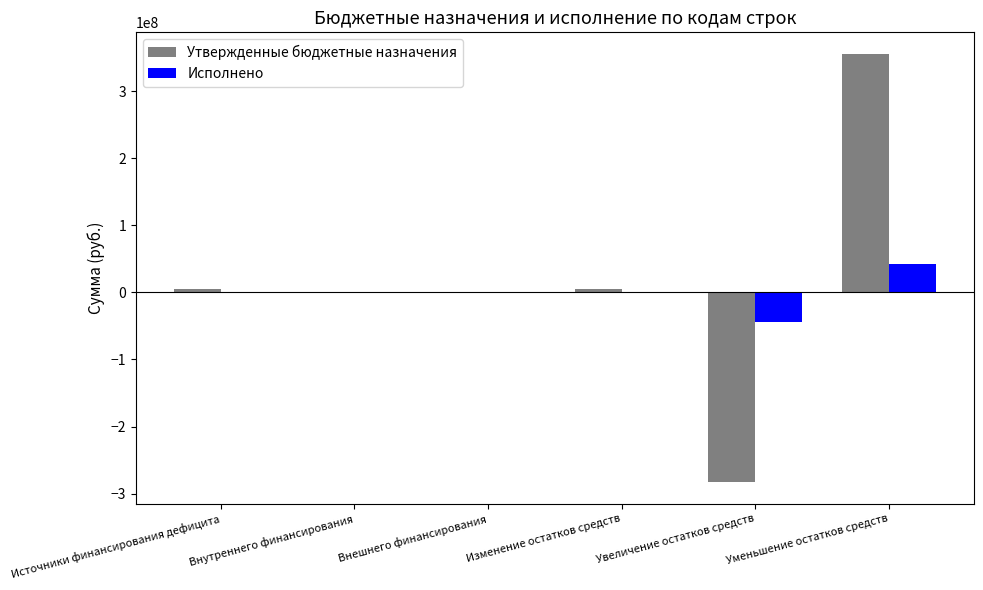

What is the highest value of the Исполнено series?

42594335.3